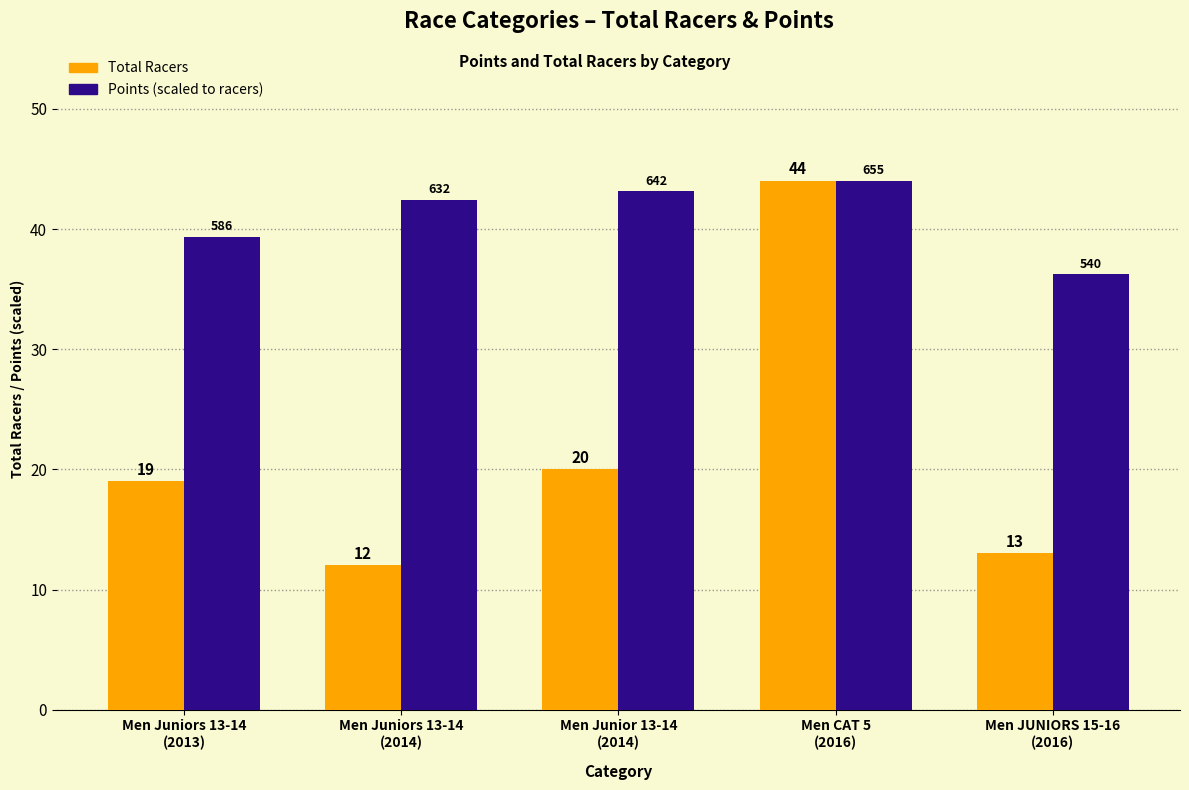

What is the maximum value shown in the chart?

44.0